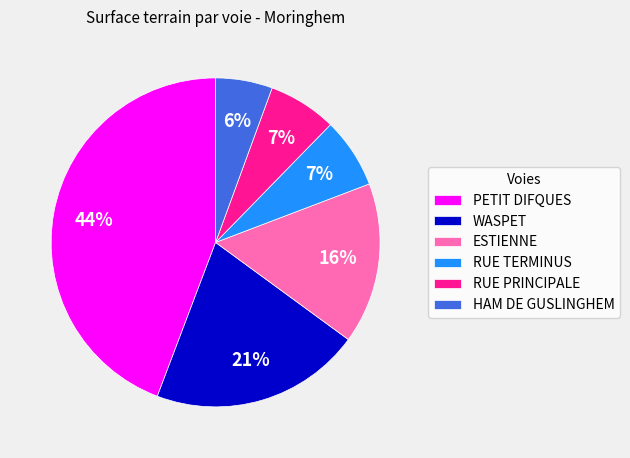

Does ESTIENNE account for over 50% of the chart?

No